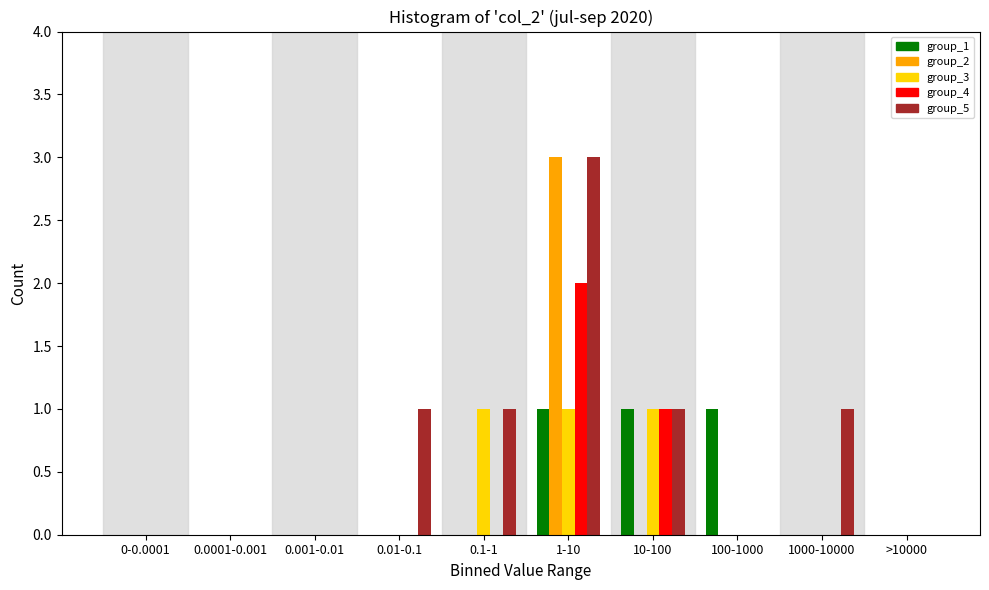

What is the greatest value displayed?

3